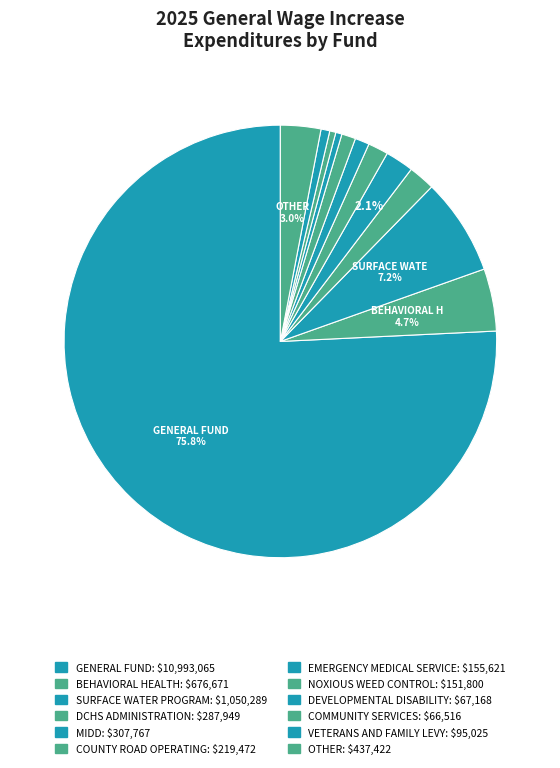

Count the number of slices in the pie.

12